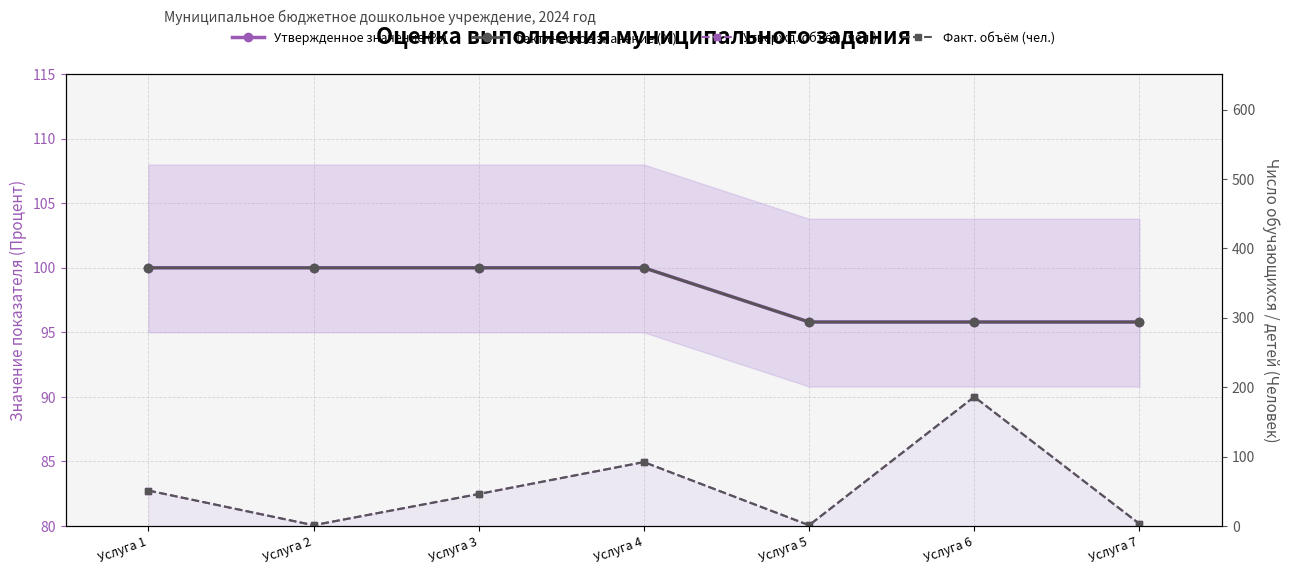

Is it true that Факт. объём (чел.) equals 44.6 at Услуга 6?

False